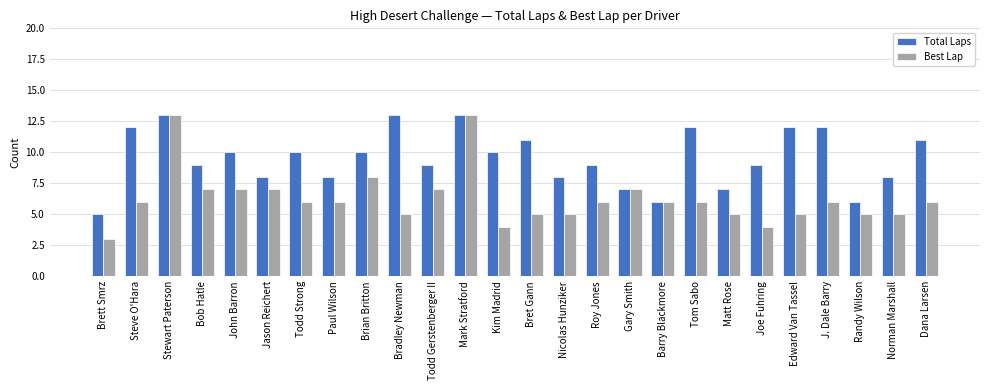

How many distinct data groups are displayed?

2